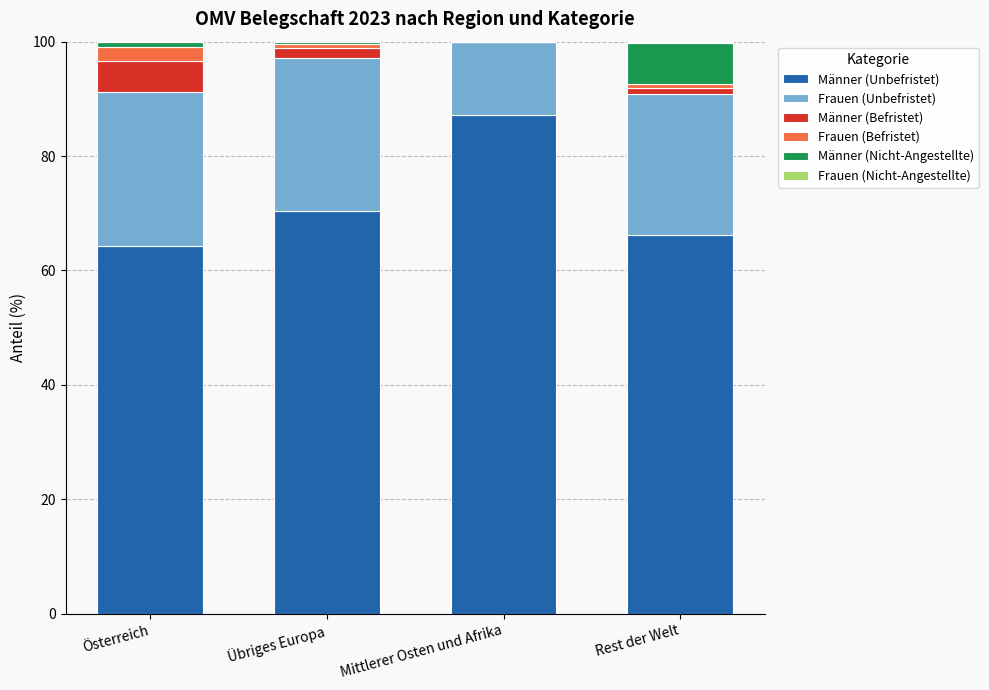

At which label does Männer (Unbefristet) reach its peak?

Mittlerer Osten und Afrika